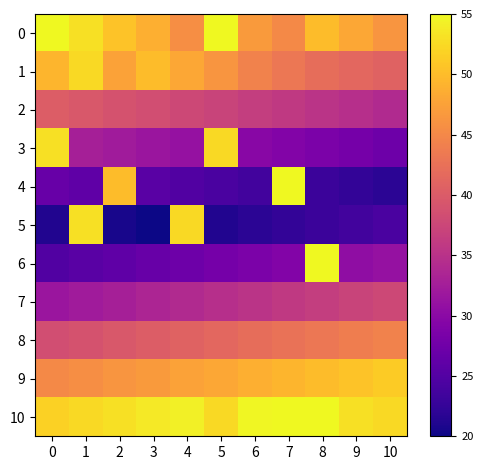

Rank the series at 1 from highest to lowest value.

0, 5, 1, 10, 9, 2, 8, 3, 7, 4, 6